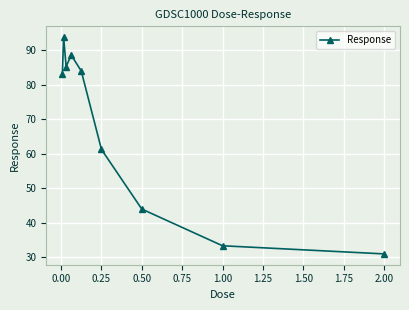

Reading right to left, list all the values displayed in this chart.

31.0	33.3	44.0	61.2	83.9	88.5	85.2	93.7	83.0